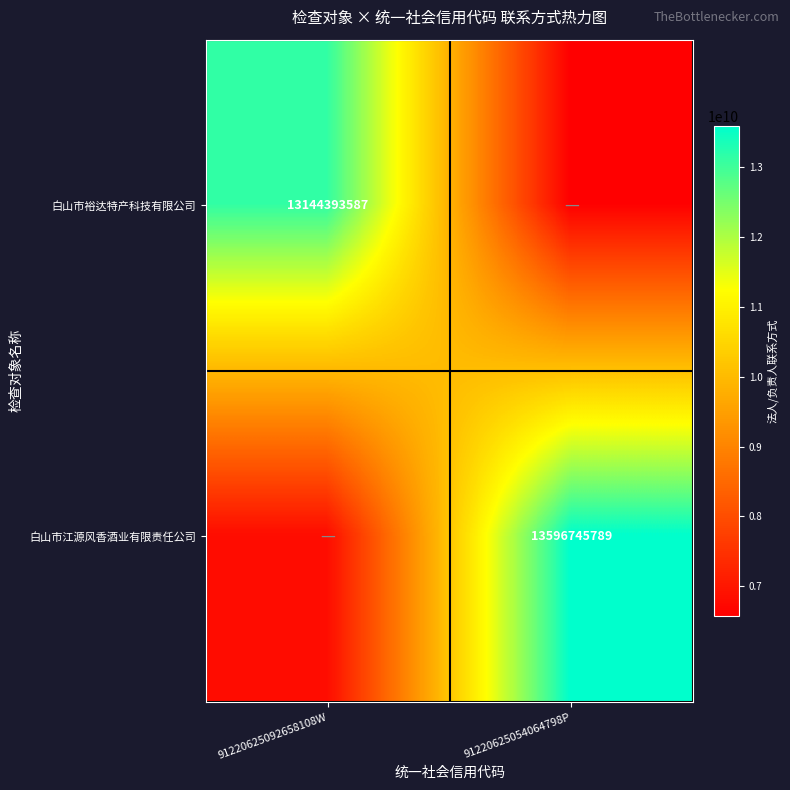

The 白山市裕达特产科技有限公司 series shows 17155322886.3 at 91220625092658108W. True or false?

False